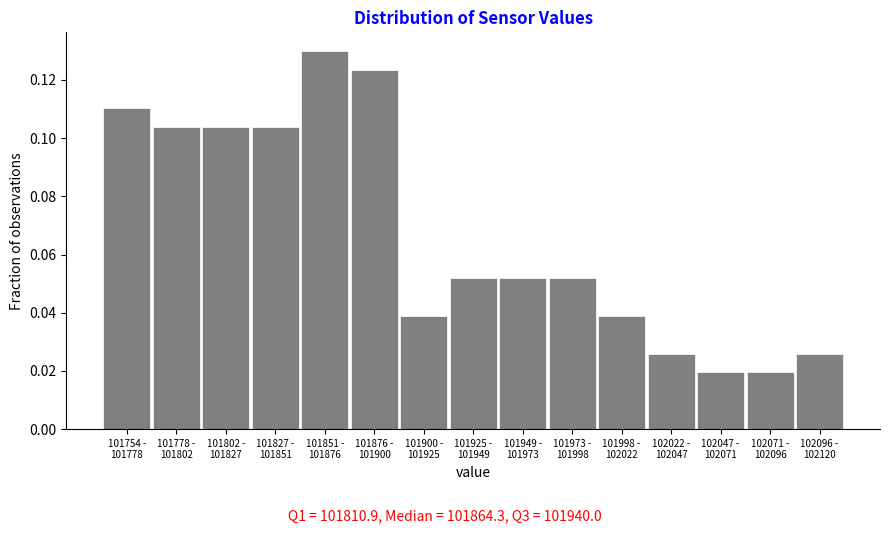

What is the sum of all values?

1.0